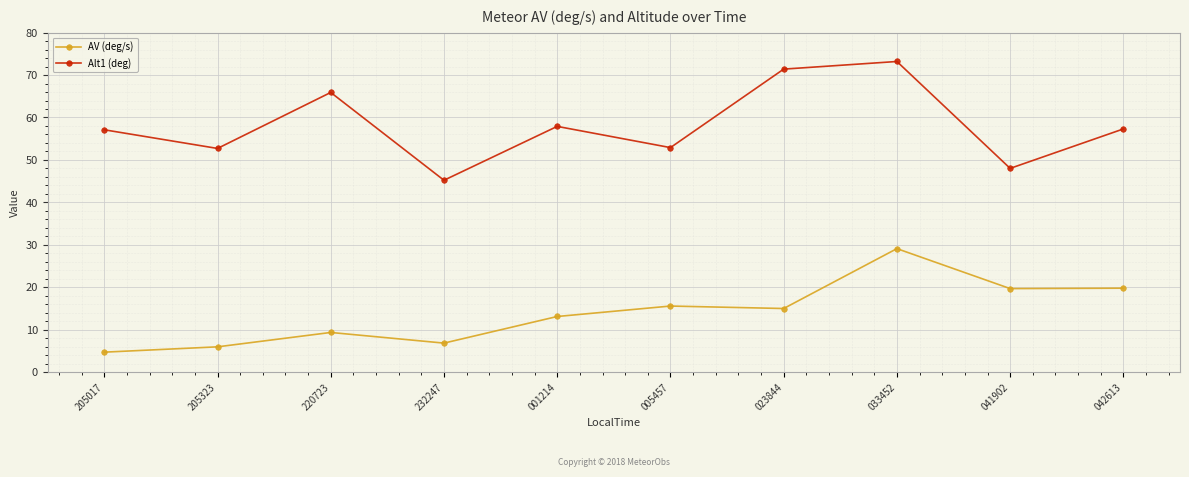

What is the label of the 9th point from the right?

205323